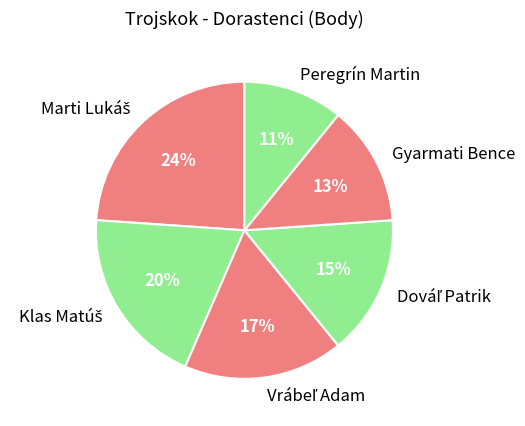

Does Gyarmati Bence represent more than half of the total?

No